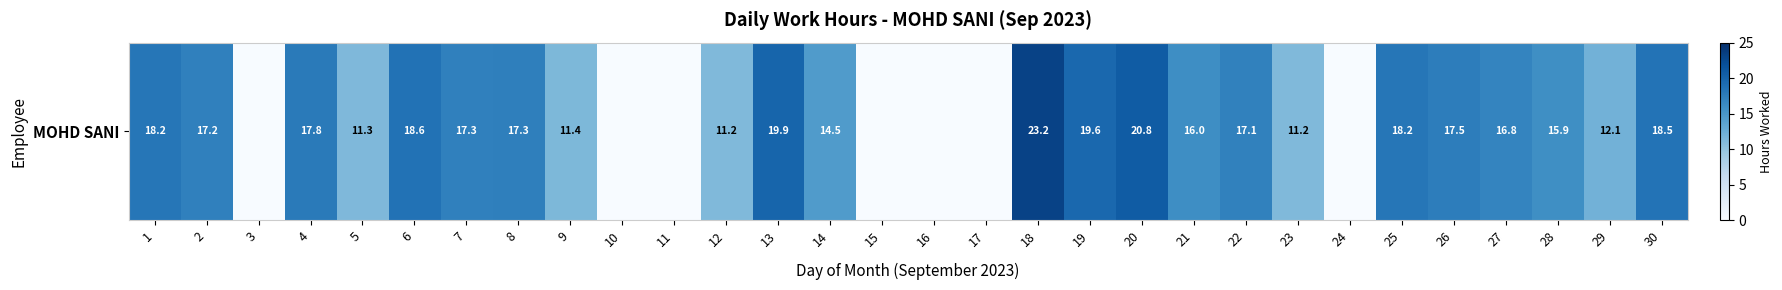

Reading left to right, transcribe all the data shown in this chart.

1=18.2	2=17.2	3=0.0	4=17.8	5=11.3	6=18.6	7=17.3	8=17.3	9=11.4	10=0.0	11=0.0	12=11.2	13=19.9	14=14.5	15=0.0	16=0.0	17=0.0	18=23.2	19=19.6	20=20.8	21=16.0	22=17.1	23=11.2	24=0.0	25=18.2	26=17.5	27=16.8	28=15.9	29=12.1	30=18.5